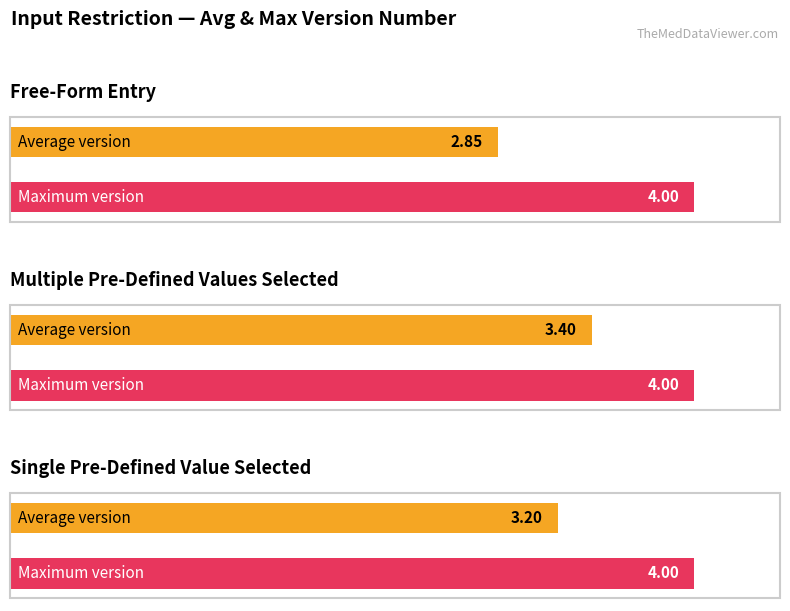

What position from the right is Multiple Pre-Defined Values Selected (2)?

2